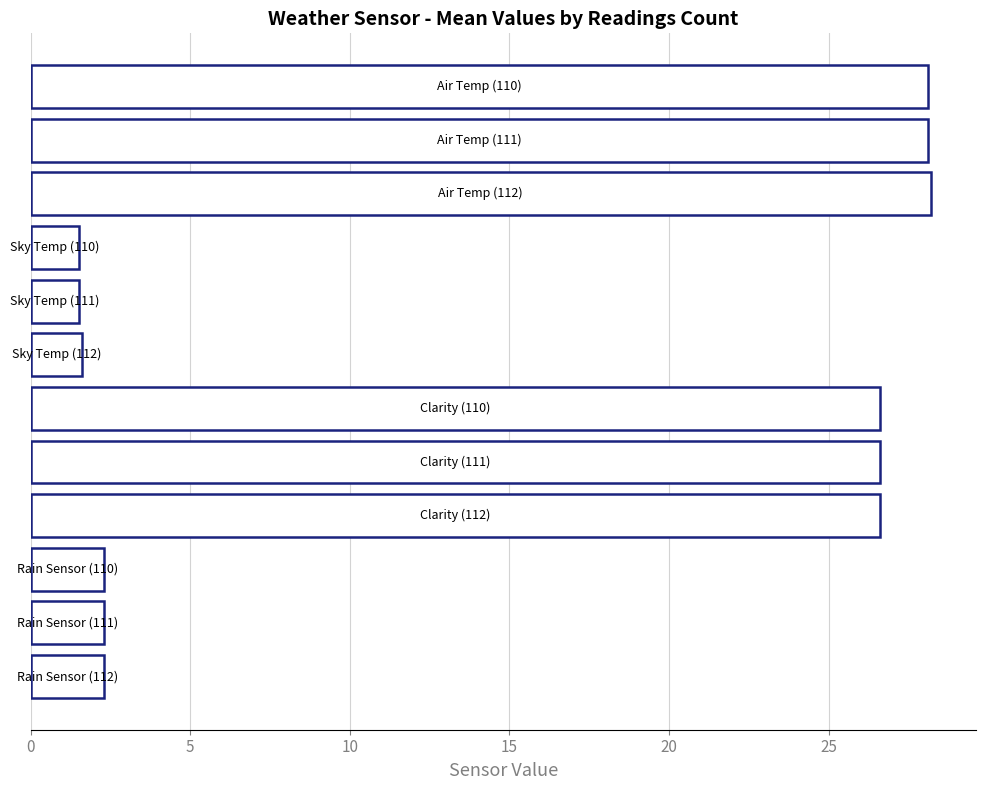

What is the smallest value displayed?

1.5